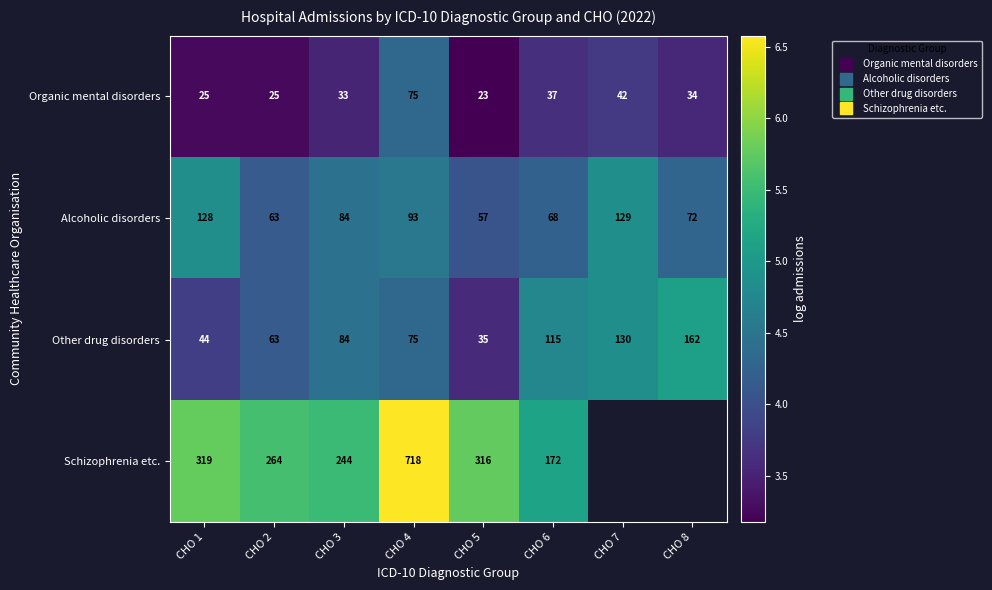

What is the sum of all Organic mental disorders values?

28.5